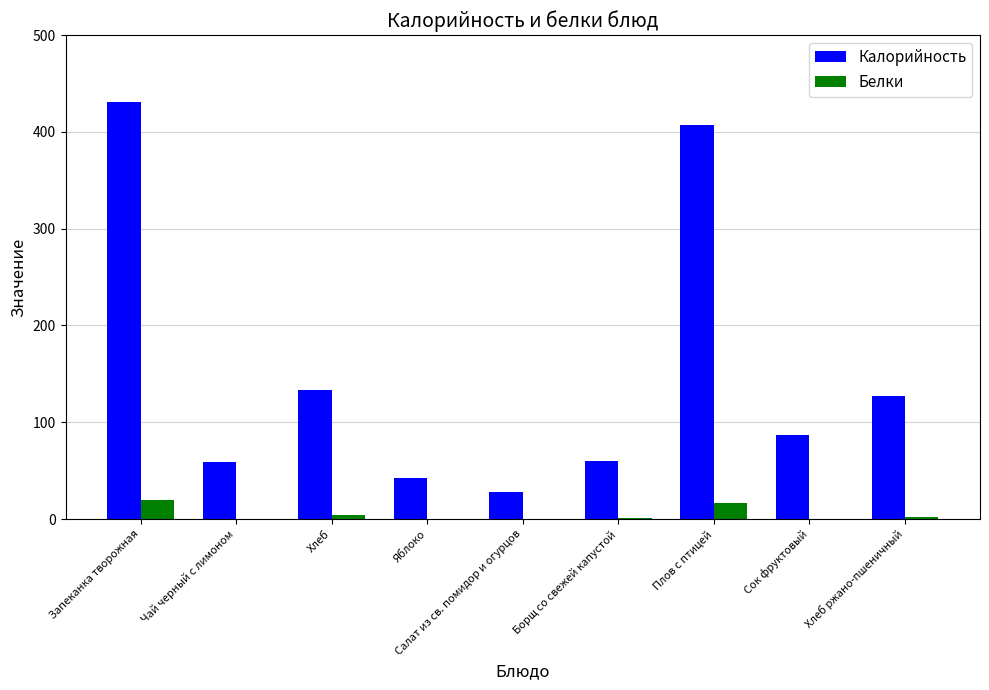

What is the sum of all Калорийность values?

1374.0